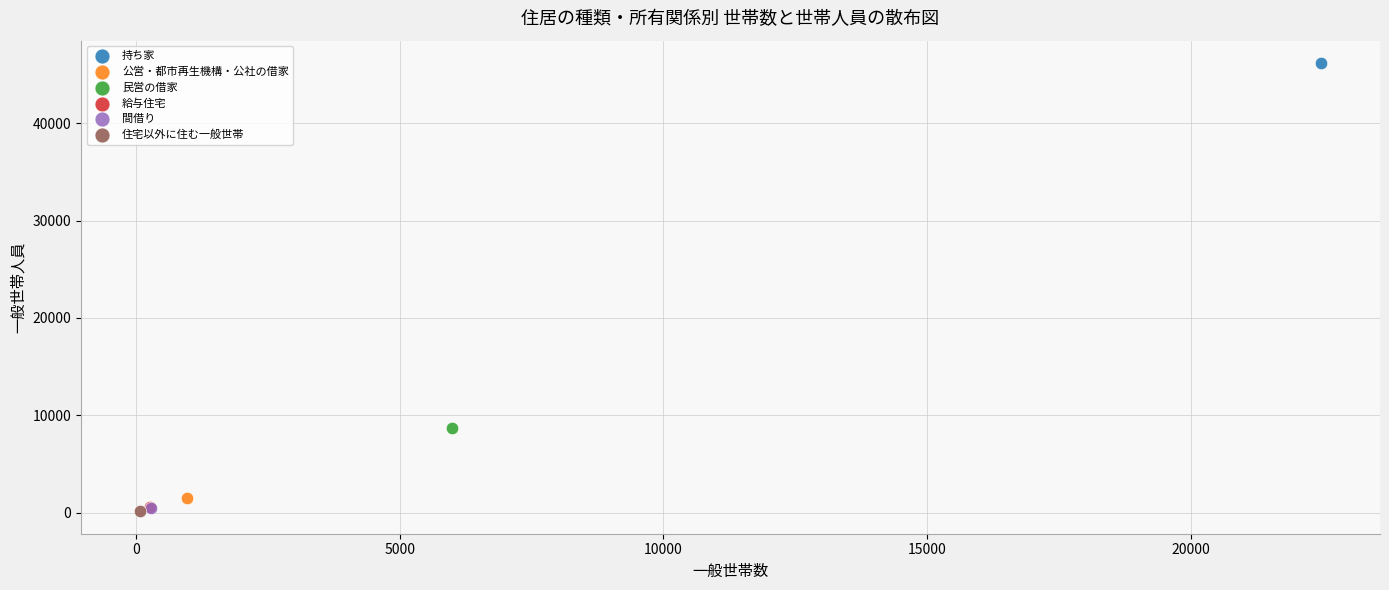

What are all the series names shown in the legend?

持ち家, 公営・都市再生機構・公社の借家, 民営の借家, 給与住宅, 間借り, 住宅以外に住む一般世帯